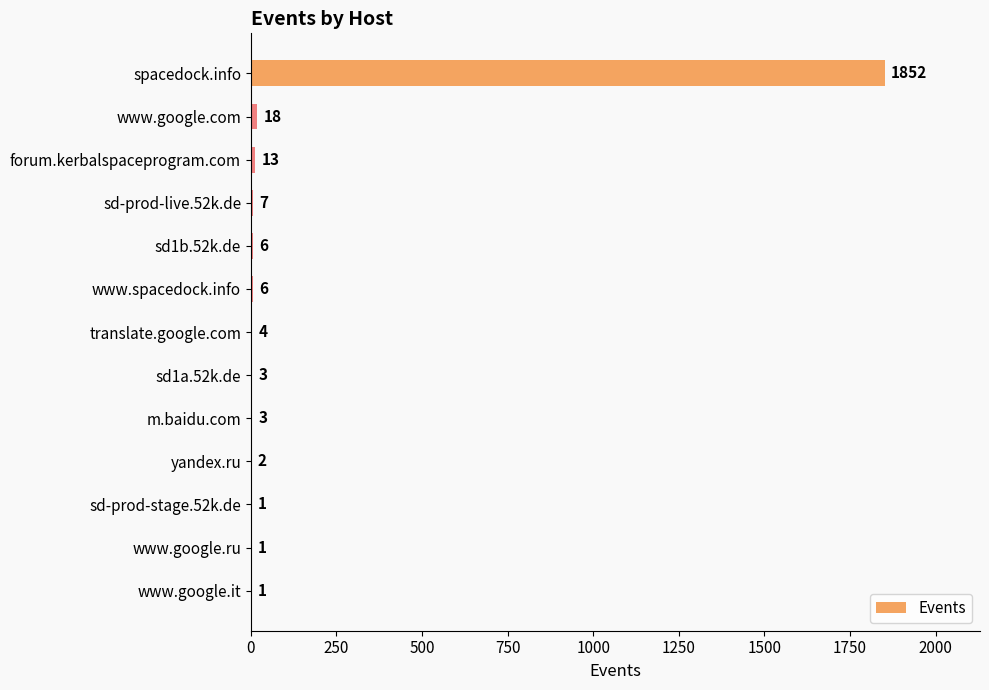

Between sd1a.52k.de and translate.google.com, which is larger?

translate.google.com